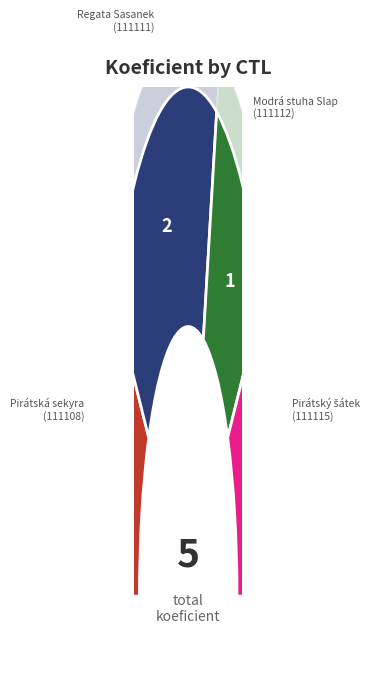

Is there any slice that represents more than half of the pie?

No